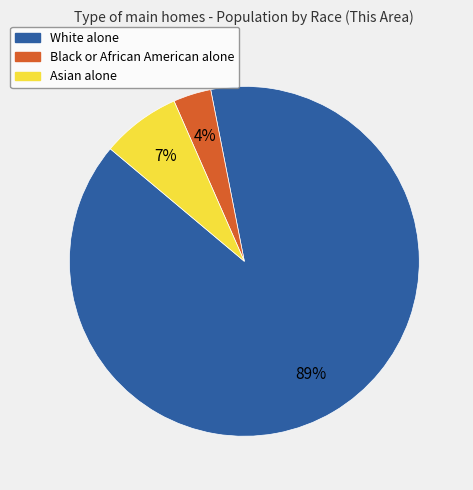

Rank the categories by value from highest to lowest.

White alone, Asian alone, Black or African American alone